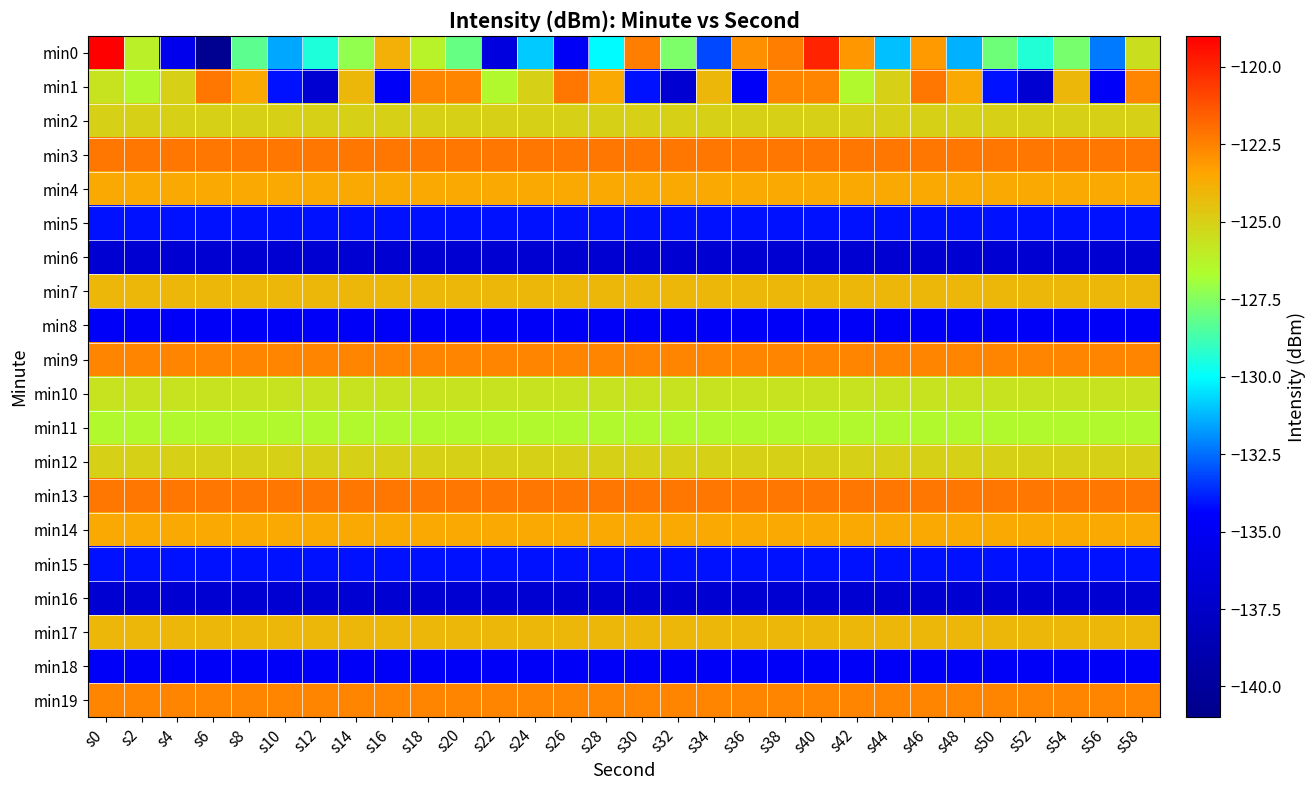

Which label corresponds to the smallest value in the chart?

s6